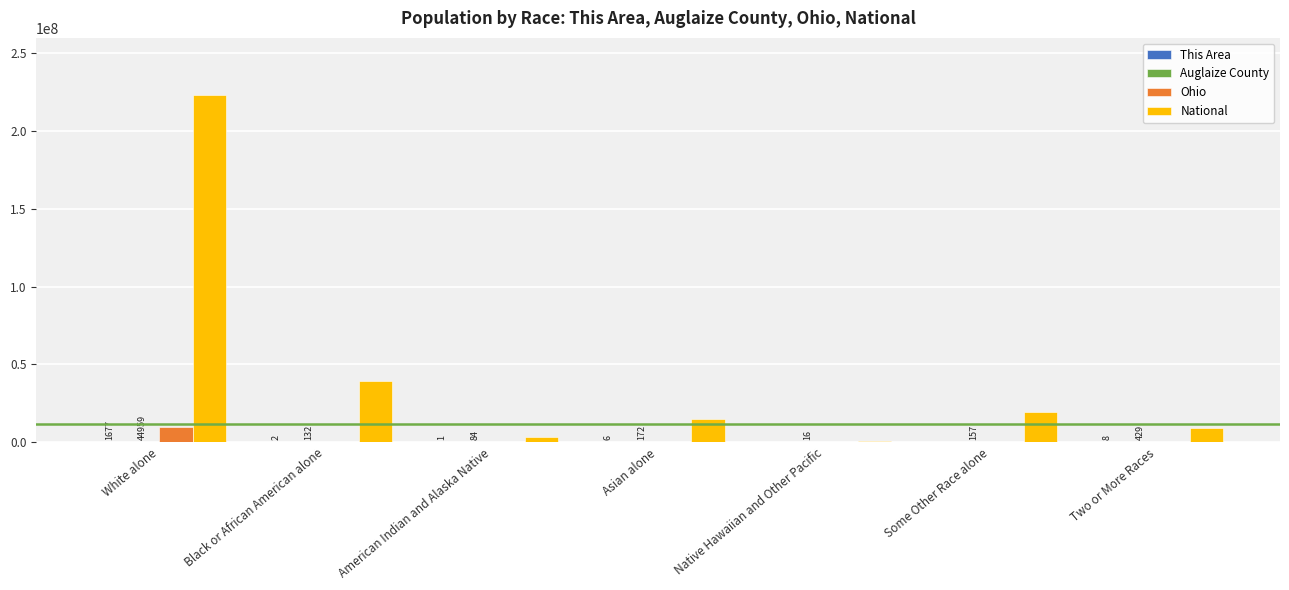

At which label is Ohio closest to 4770059?

Two or More Races